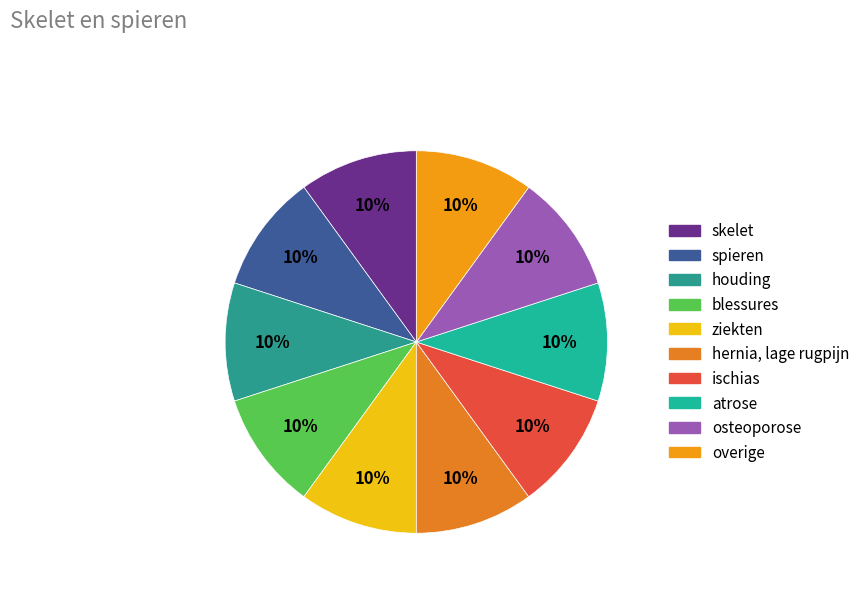

To the nearest percent, what percentage of the pie is blessures?

10%